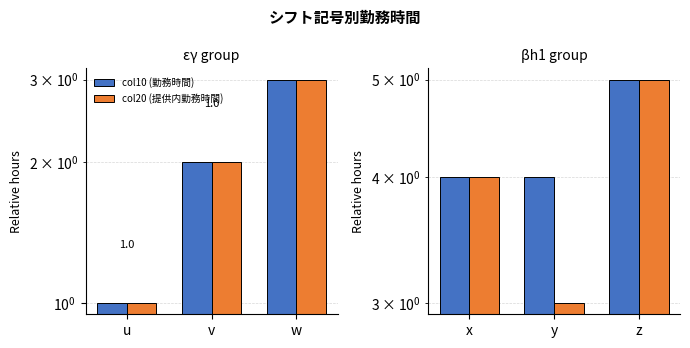

Are the bars horizontal?

No